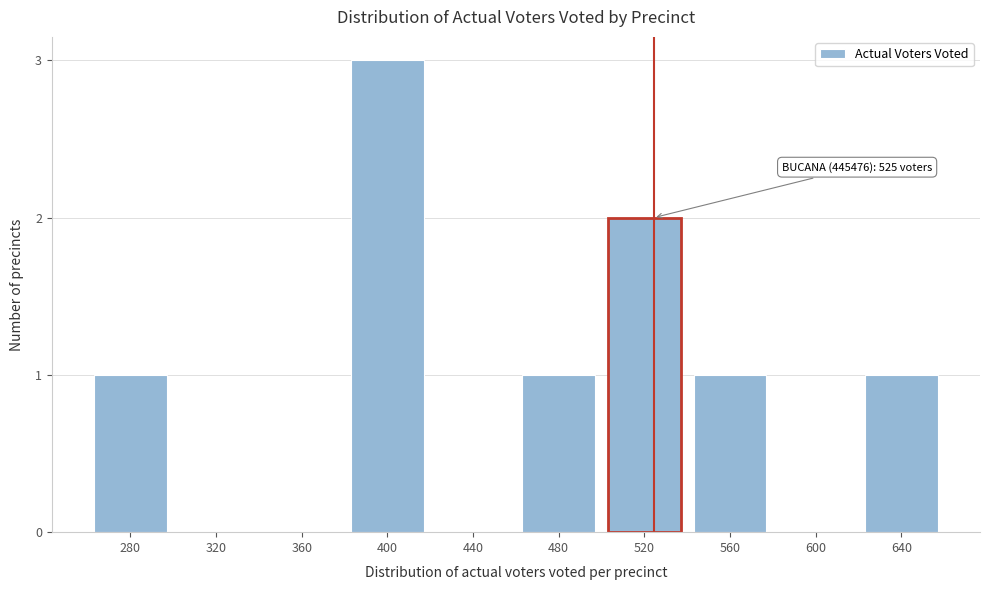

Reading right to left, transcribe all the data shown in this chart.

640=1	600=0	560=1	520=2	480=1	440=0	400=3	360=0	320=0	280=1